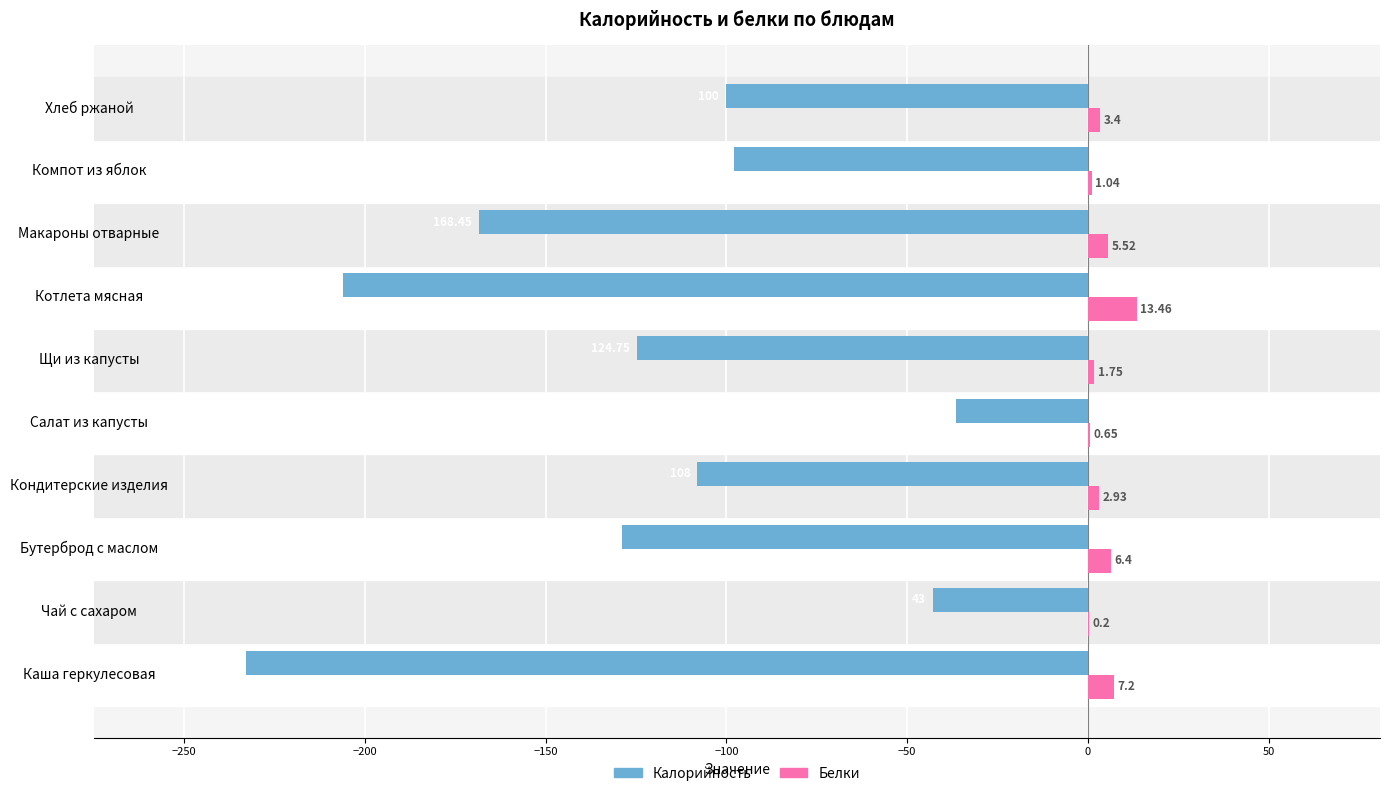

At which label is Калорийность closest to -134?

Бутерброд с маслом